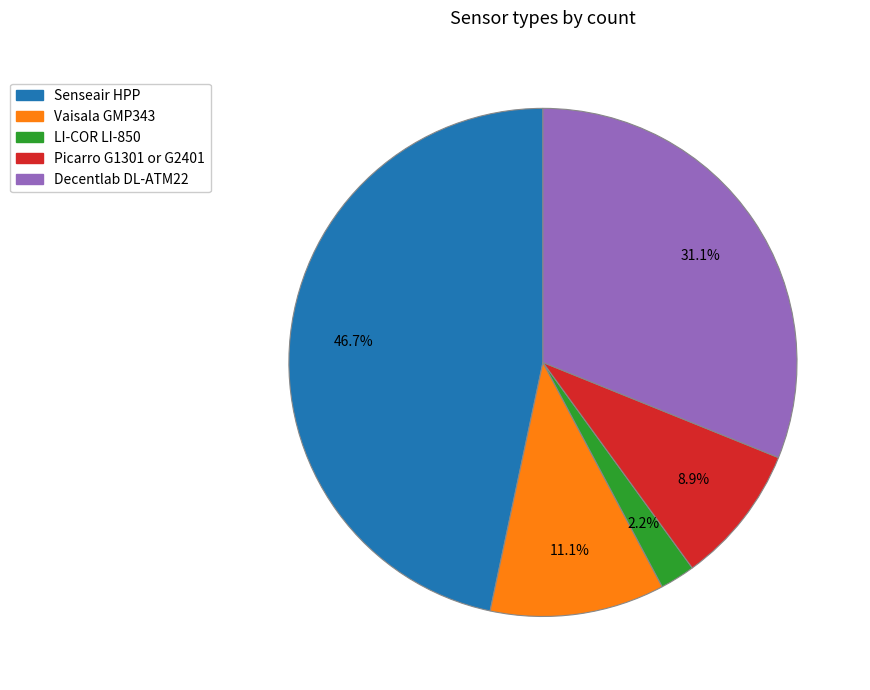

What percentage do Decentlab DL-ATM22 and Picarro G1301 or G2401 together represent?

40.0%